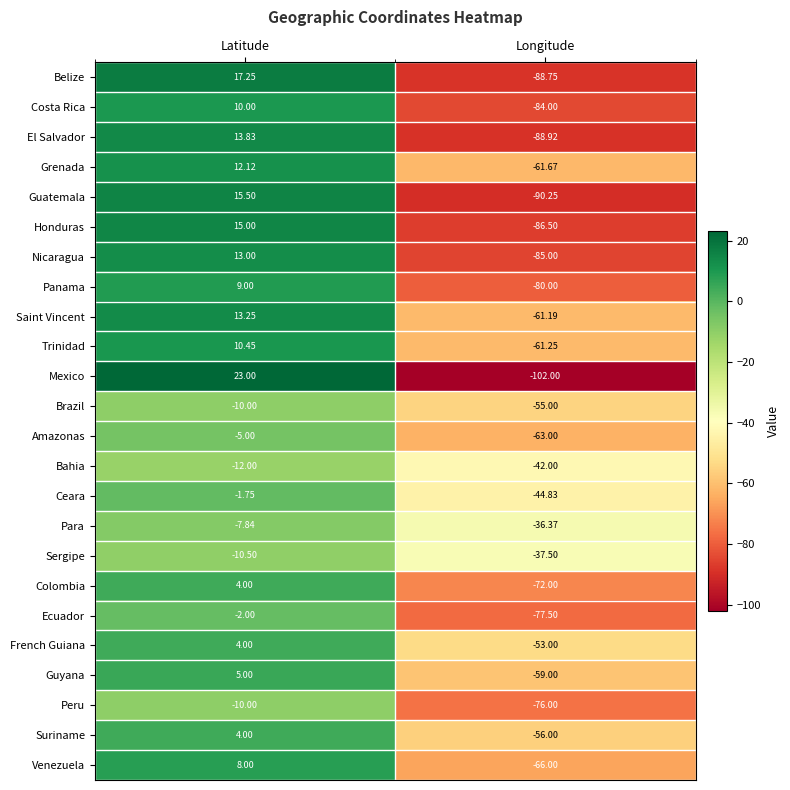

Count the number of categories in the chart.

2